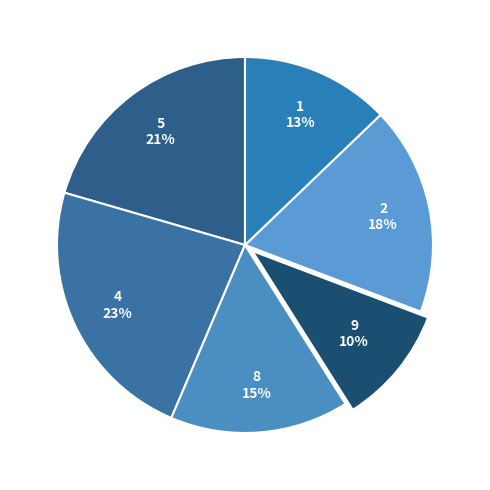

Count the number of slices in the pie.

6